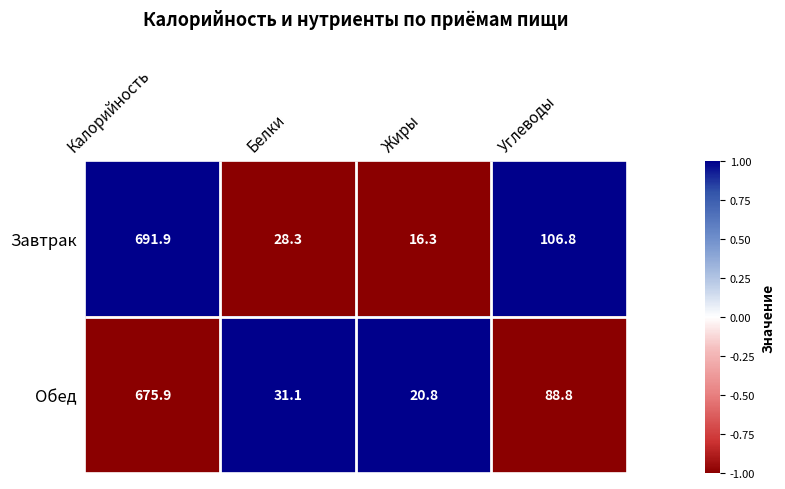

The Завтрак series shows 0 at Белки. True or false?

False